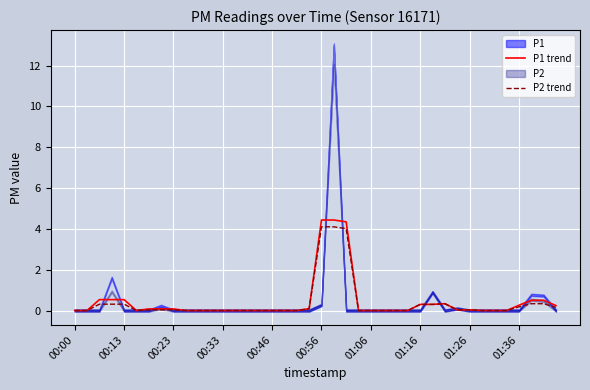

What is the maximum value for P1 trend?

4.4